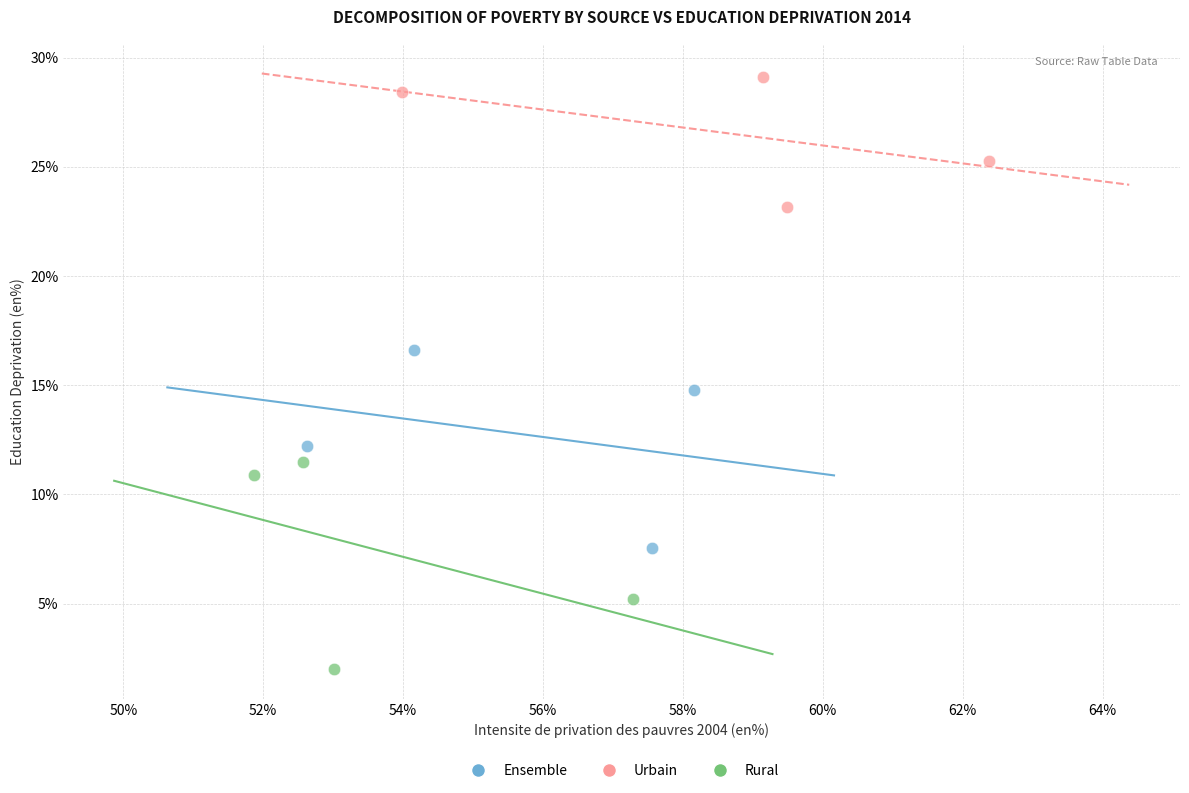

Which series contains the highest Y value?

Urbain